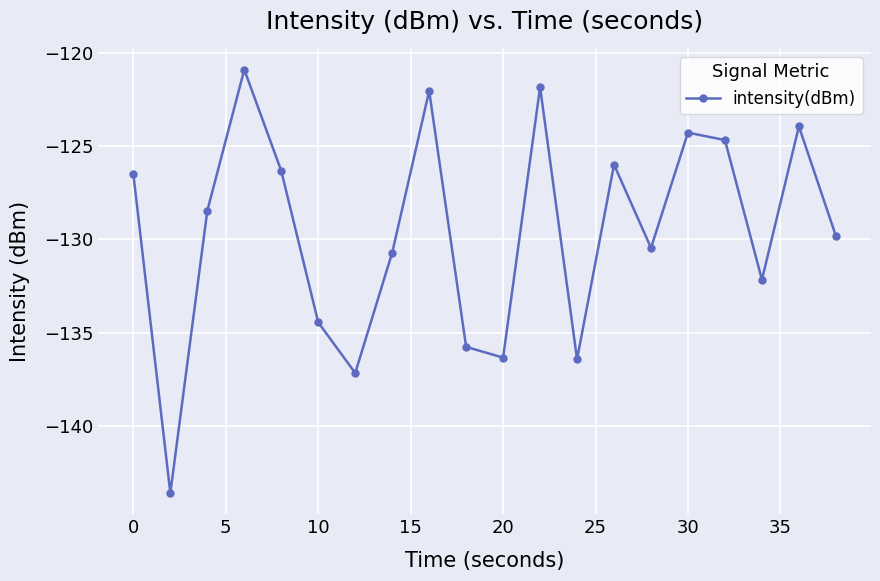

How many points are higher than both their immediate neighbors (excluding endpoints)?

6